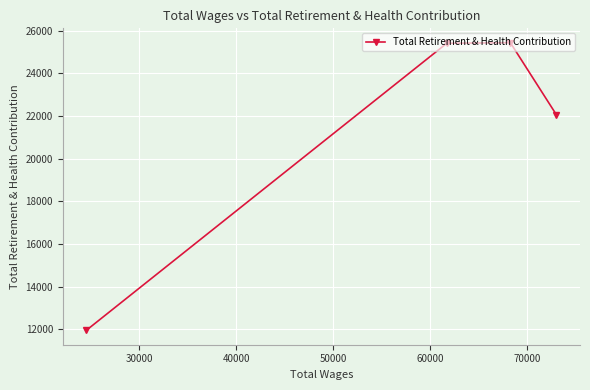

What is the difference between the maximum and minimum values?

13494